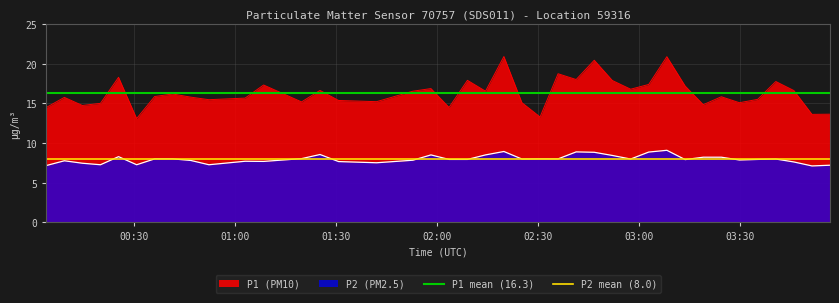

True or false: P2 (PM2.5) and P1 (PM10) intersect in this chart.

False